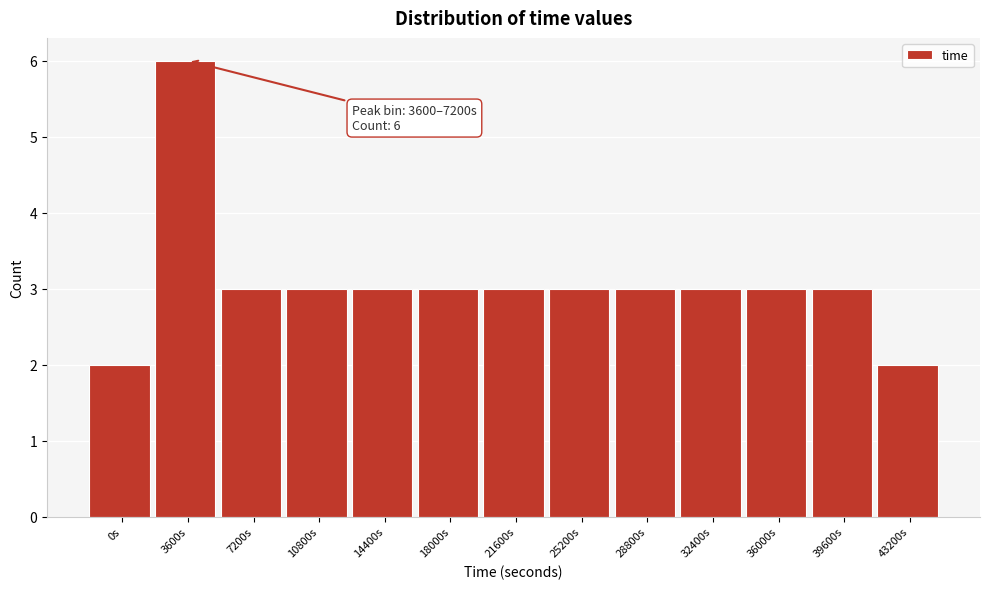

Reading left to right, transcribe all the data shown in this chart.

0s=2	3600s=6	7200s=3	10800s=3	14400s=3	18000s=3	21600s=3	25200s=3	28800s=3	32400s=3	36000s=3	39600s=3	43200s=2